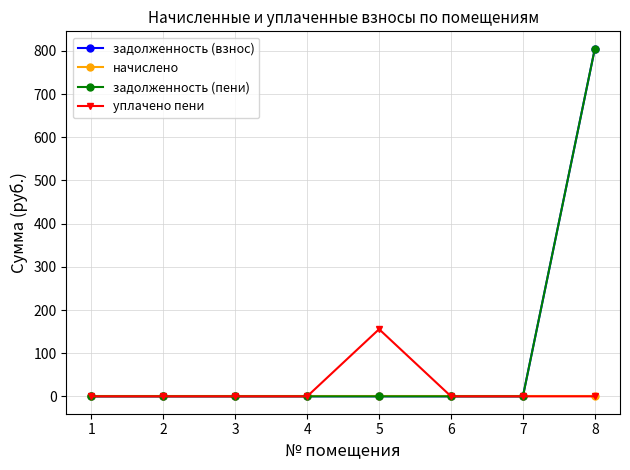

Is this an area chart (filled region under the line)?

No